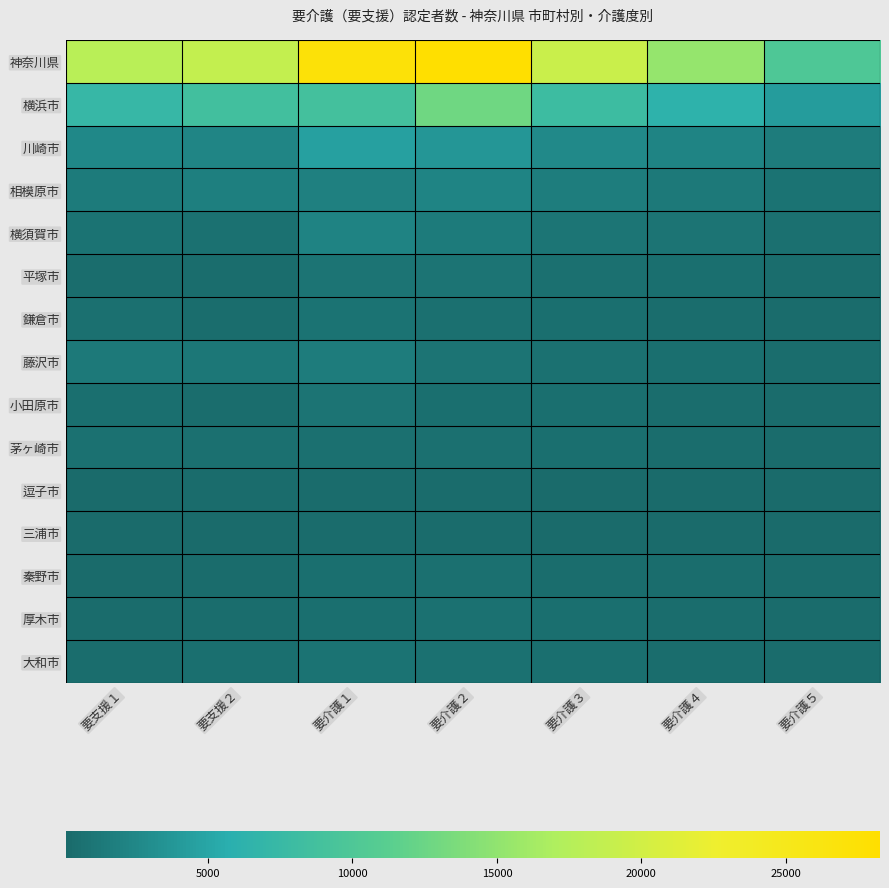

Which series has the largest total across all categories?

神奈川県